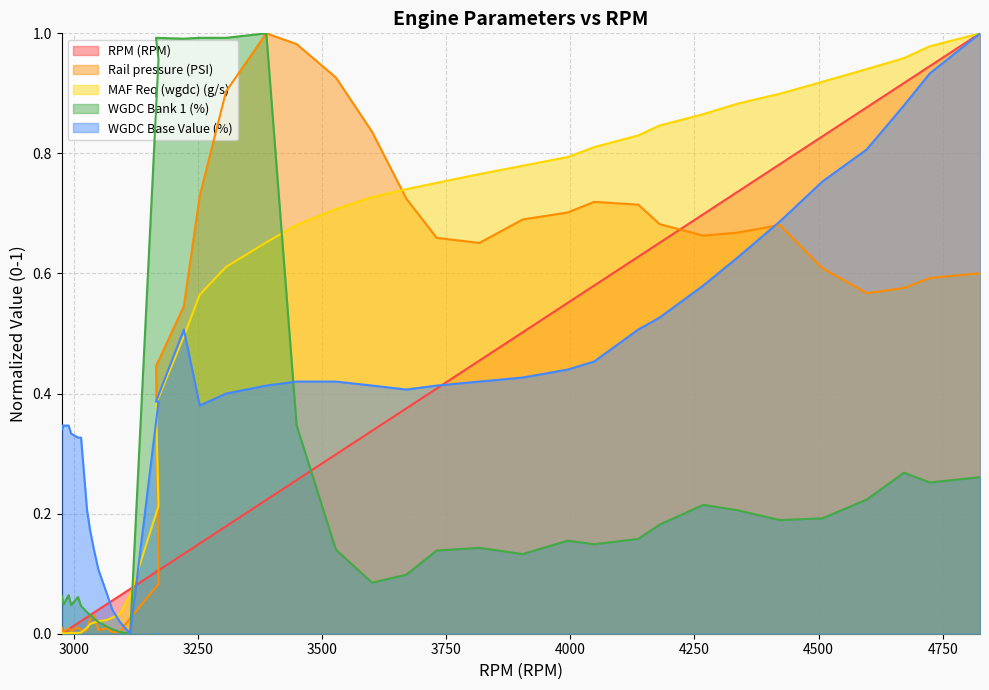

What is the maximum value for MAF Req (wgdc) (g/s)?

1.0